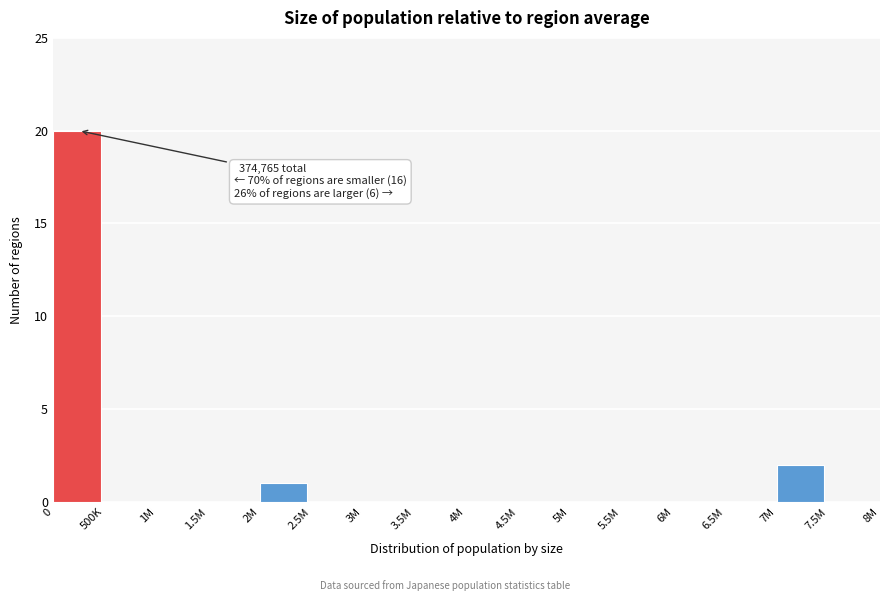

Reading right to left, list all the values displayed in this chart.

7.5M=0	7M=2	6.5M=0	6M=0	5.5M=0	5M=0	4.5M=0	4M=0	3.5M=0	3M=0	2.5M=0	2M=1	1.5M=0	1M=0	500K=0	0=20